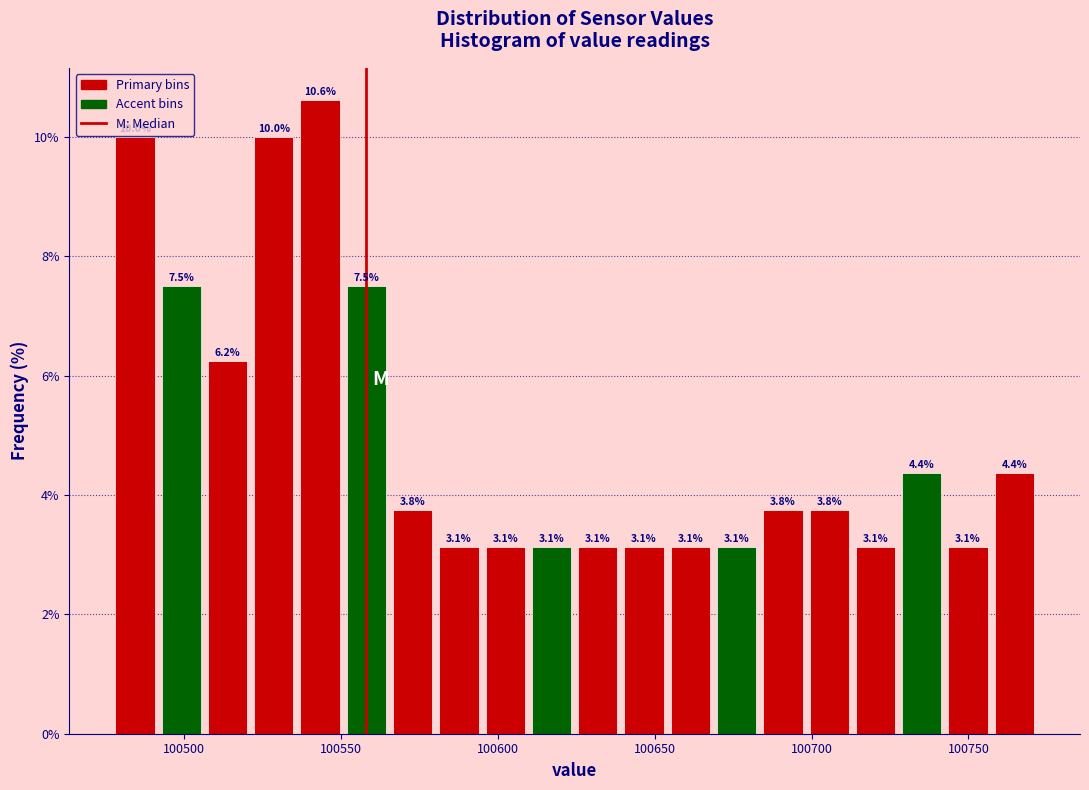

Around what value on the x-axis is the tallest bar? Give the approximate position of its centre, as read against the axis.

100545